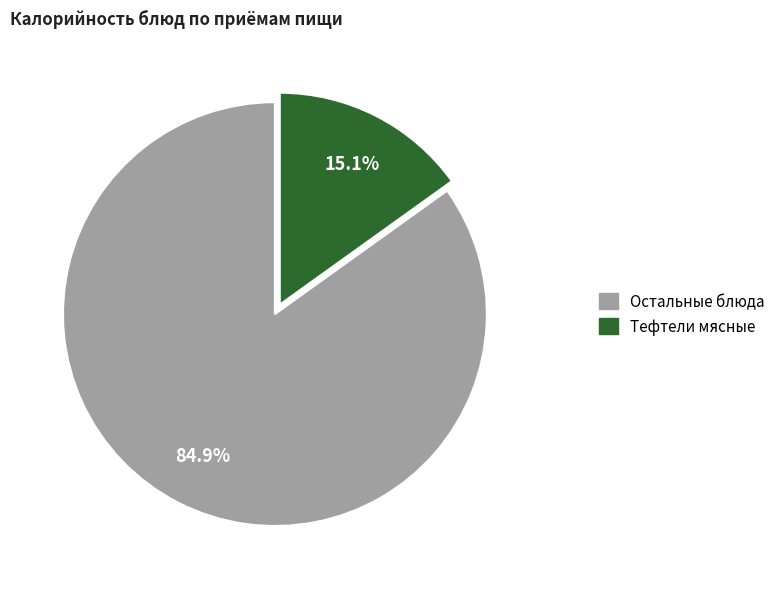

Is there any slice that represents more than half of the pie?

Yes